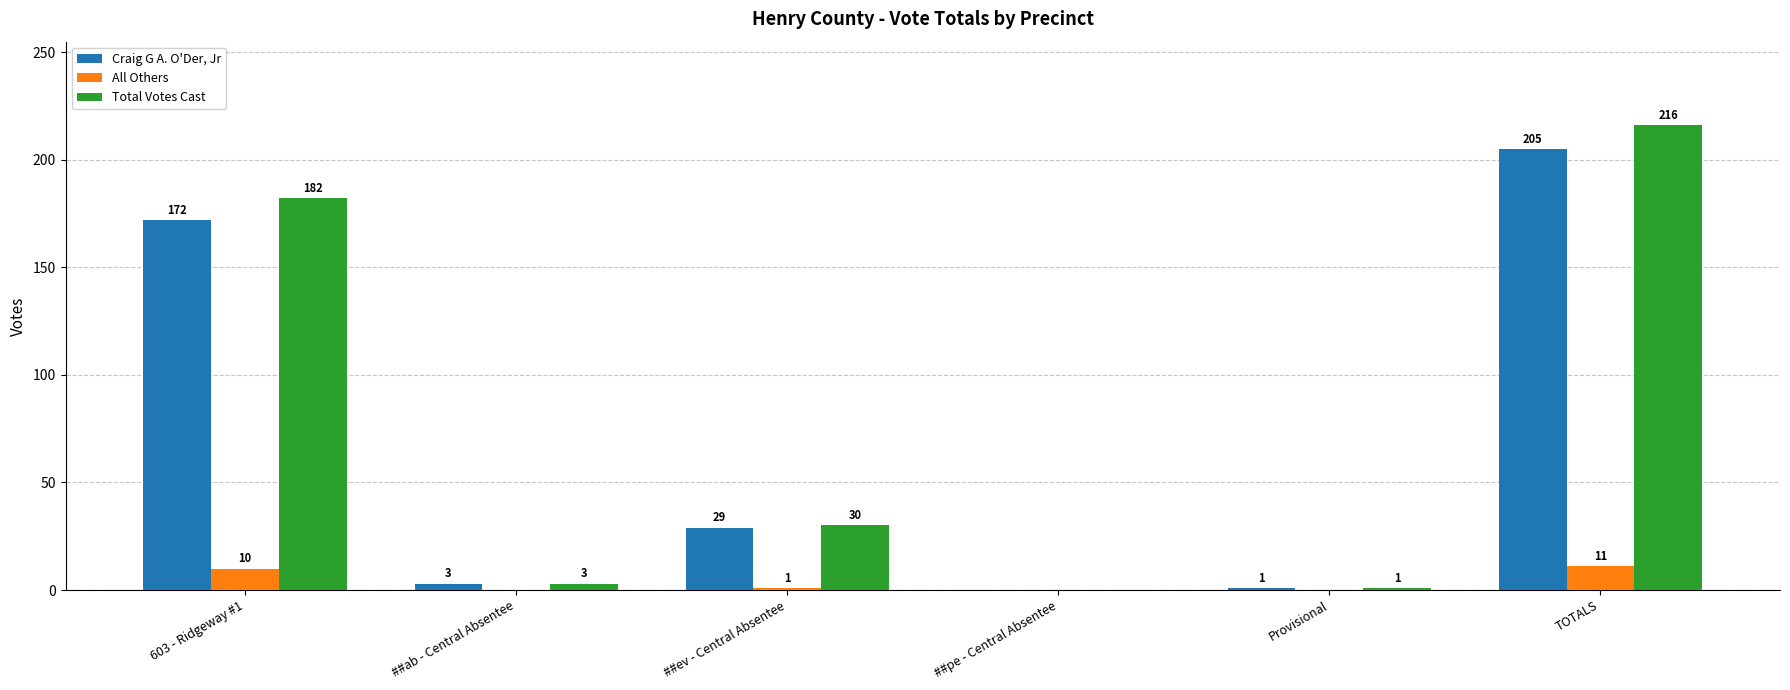

How many data points does each series have?

6